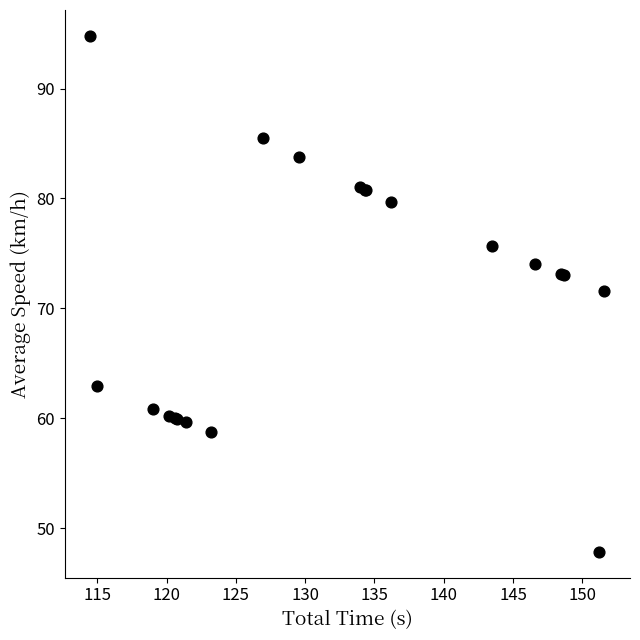

What Y value in the scatter plot is closest to 71?

71.6